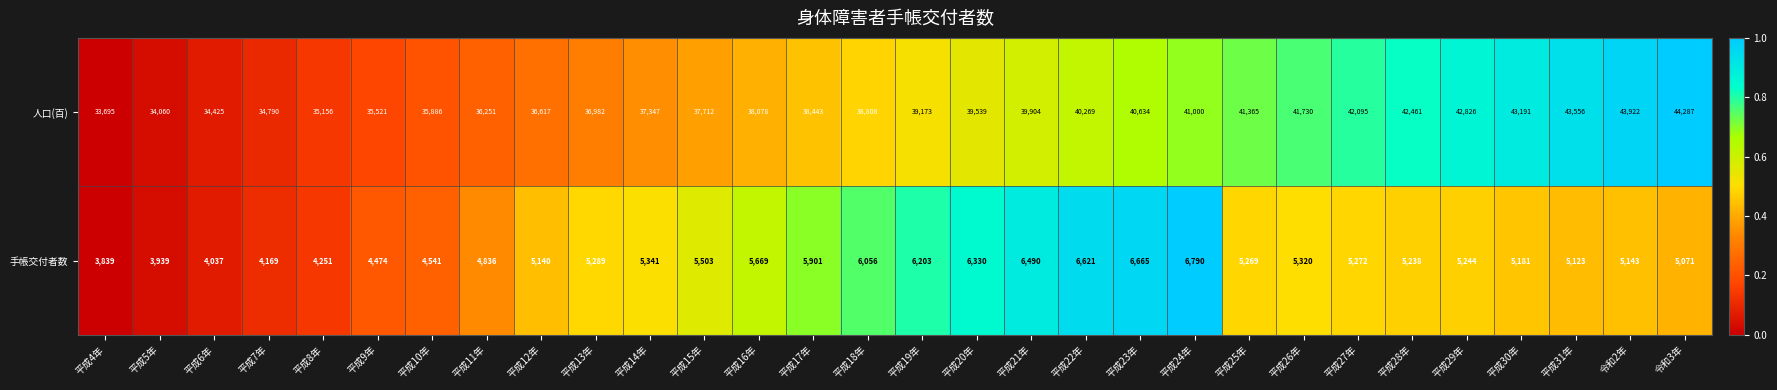

The value of 手帳交付者数 at 平成26年 is 3436. True or false?

False